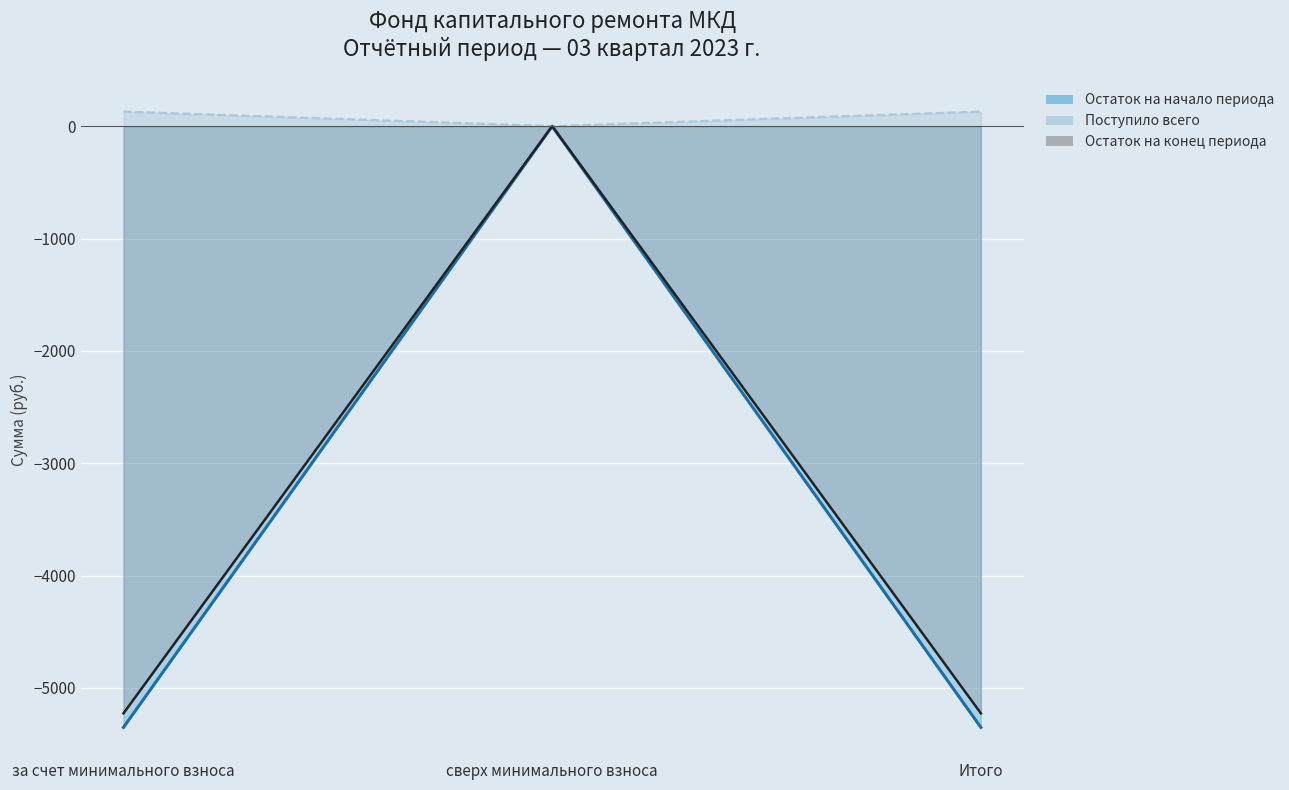

At за счет минимального взноса, list the series in order from smallest to largest.

Остаток на начало периода, Взносов, Поступило всего